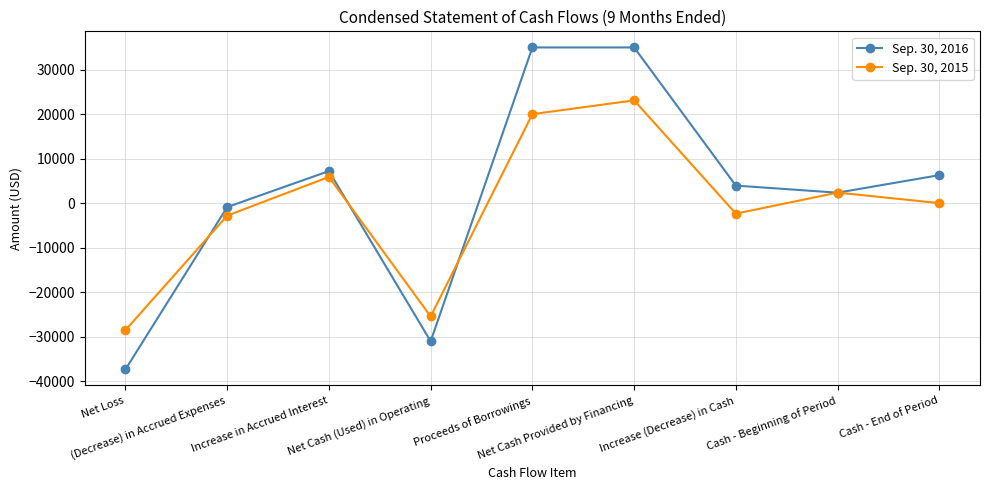

List the series in order of their peak value, lowest first.

Sep. 30, 2015, Sep. 30, 2016